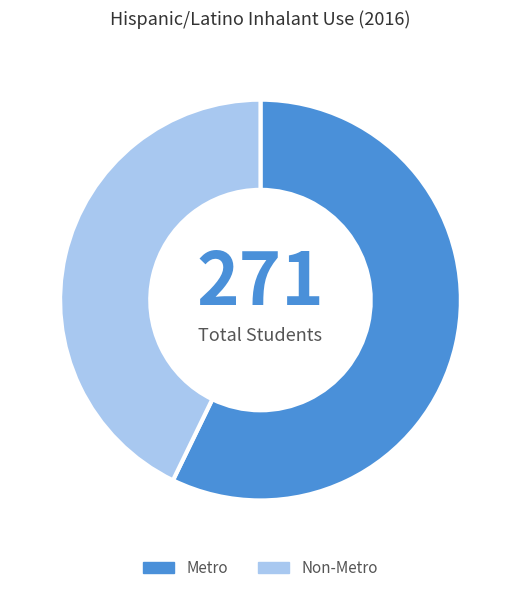

Rank the categories by value from lowest to highest.

Non-Metro, Metro